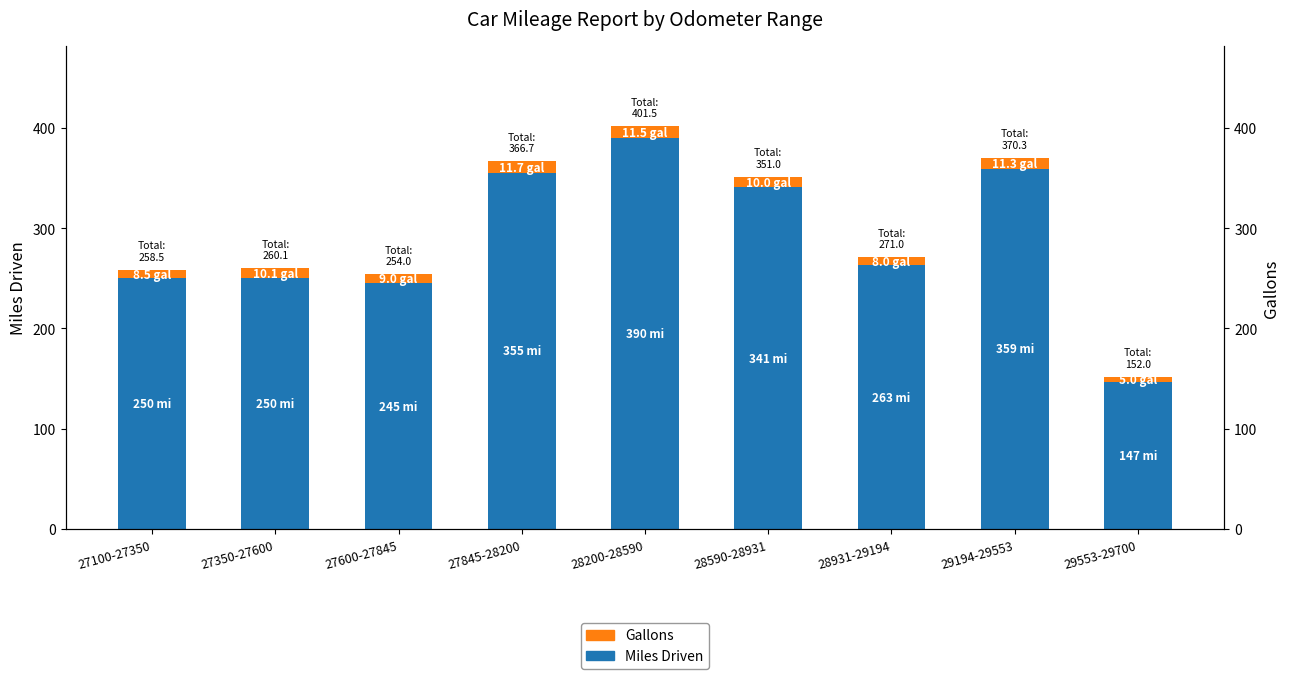

What is the difference between the highest and lowest values at 29194-29553?

347.7